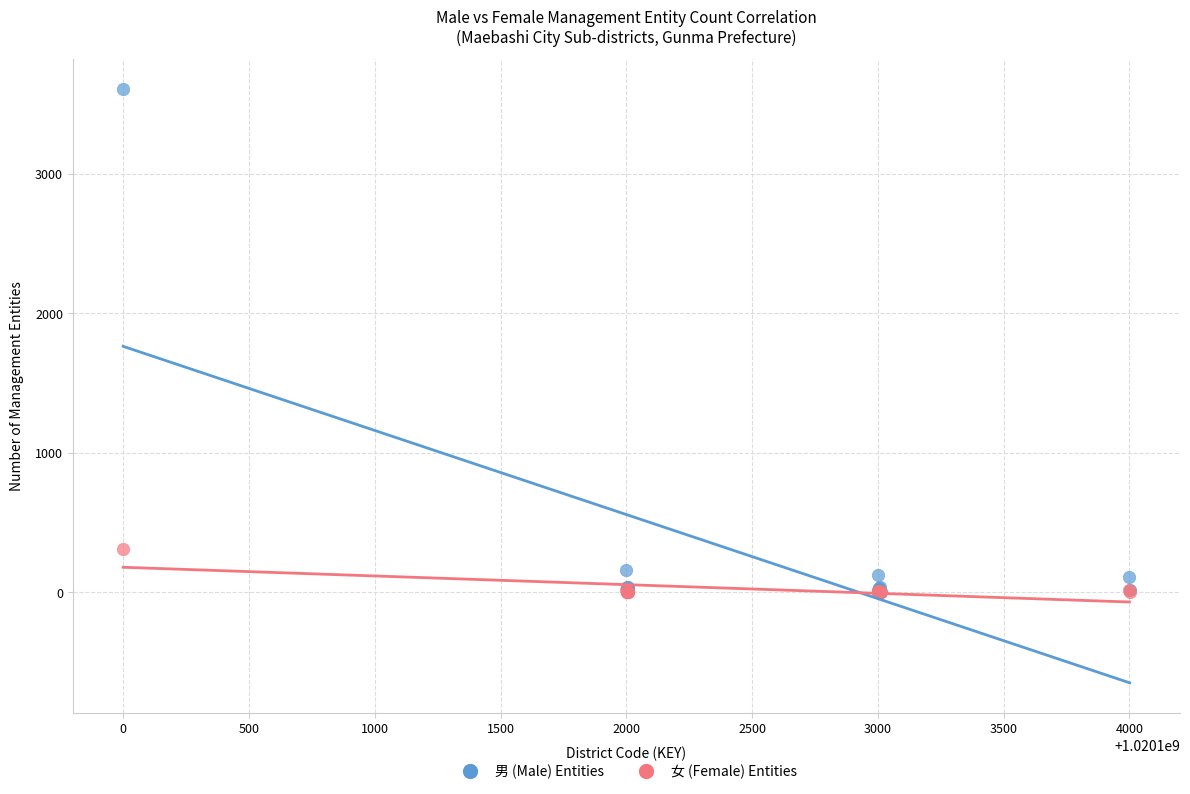

Across all series, what Y value is closest to 1805?

307